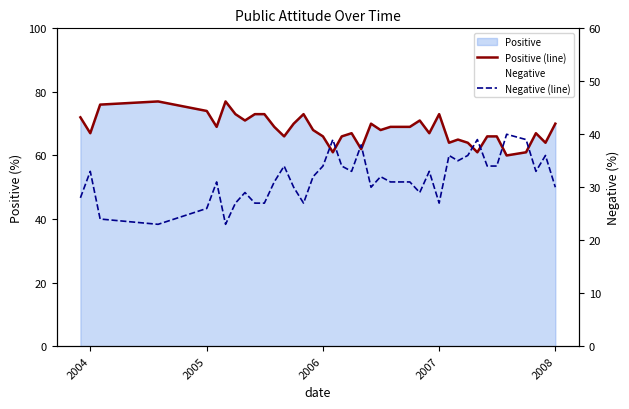

Where does the Negative (line) series first go above 32?

2004